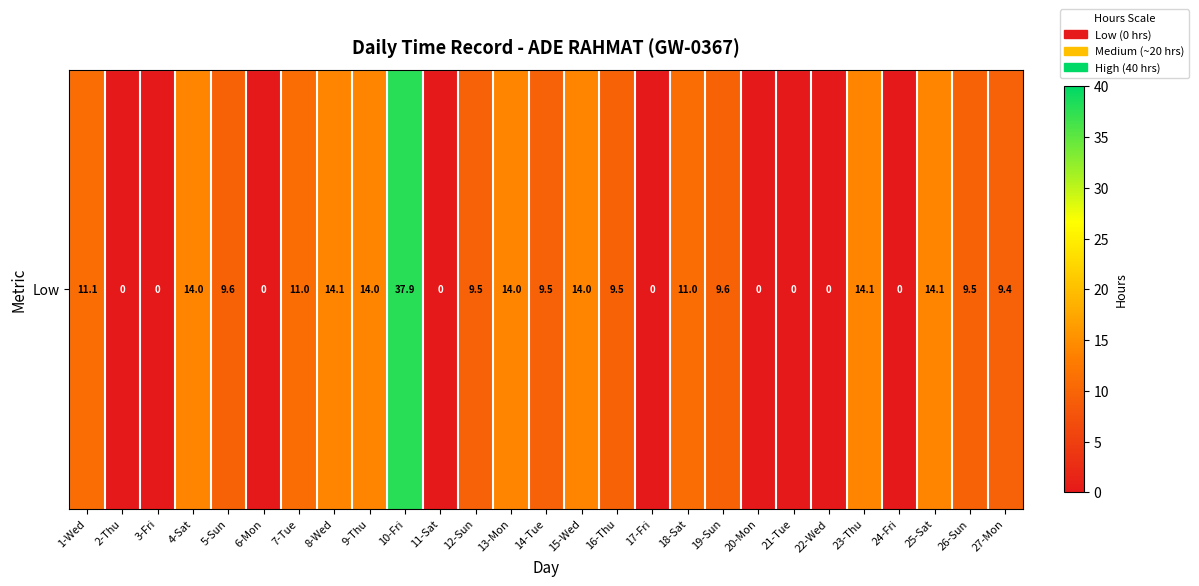

What is the change in value from 8-Wed to 14-Tue?

-4.6